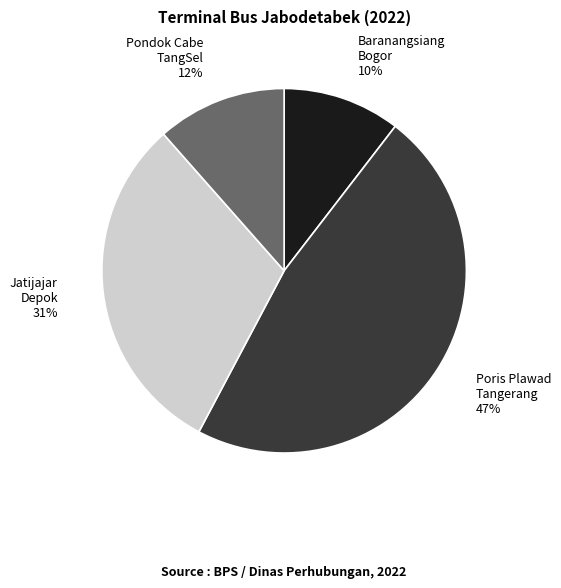

Is there any slice that represents more than half of the pie?

No